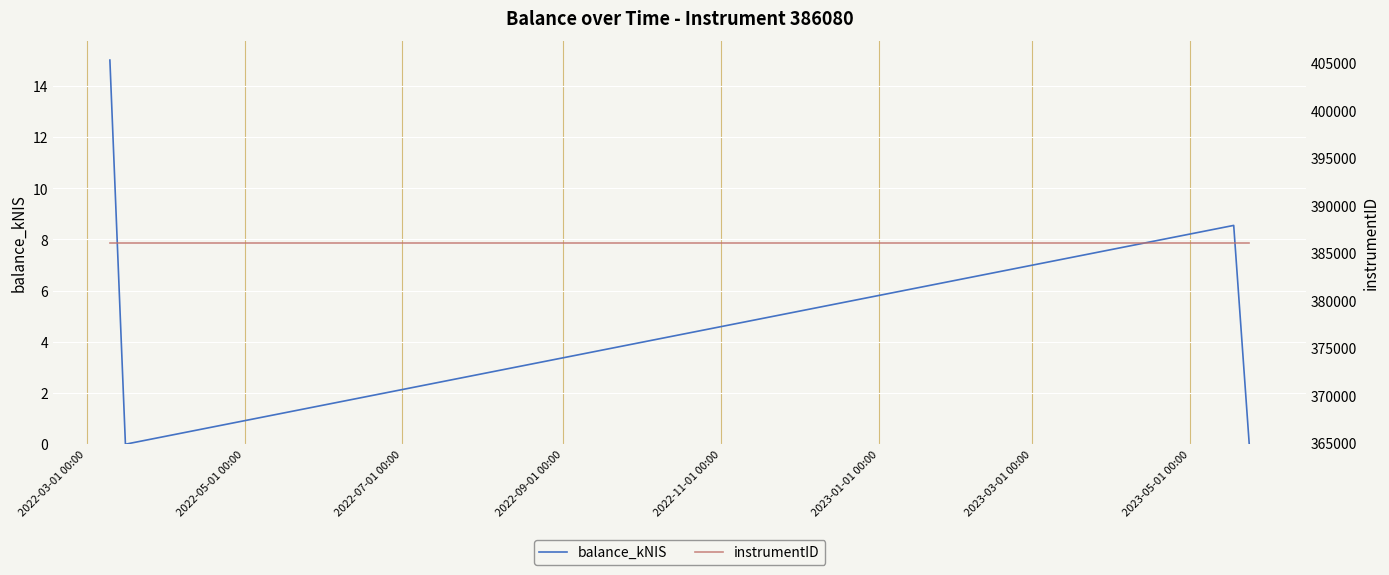

How many interior local valleys does the balance_kNIS series have?

1